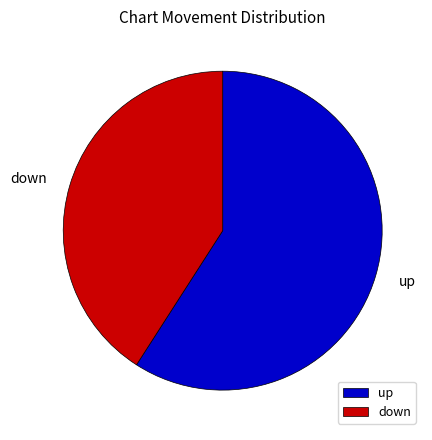

Does up account for over 50% of the chart?

Yes